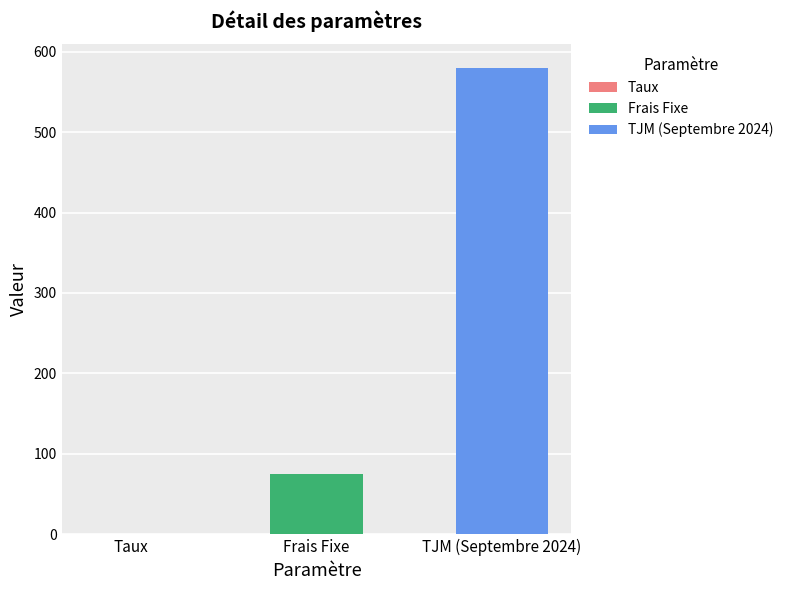

Is it true that the value at Frais Fixe is 99.6?

False